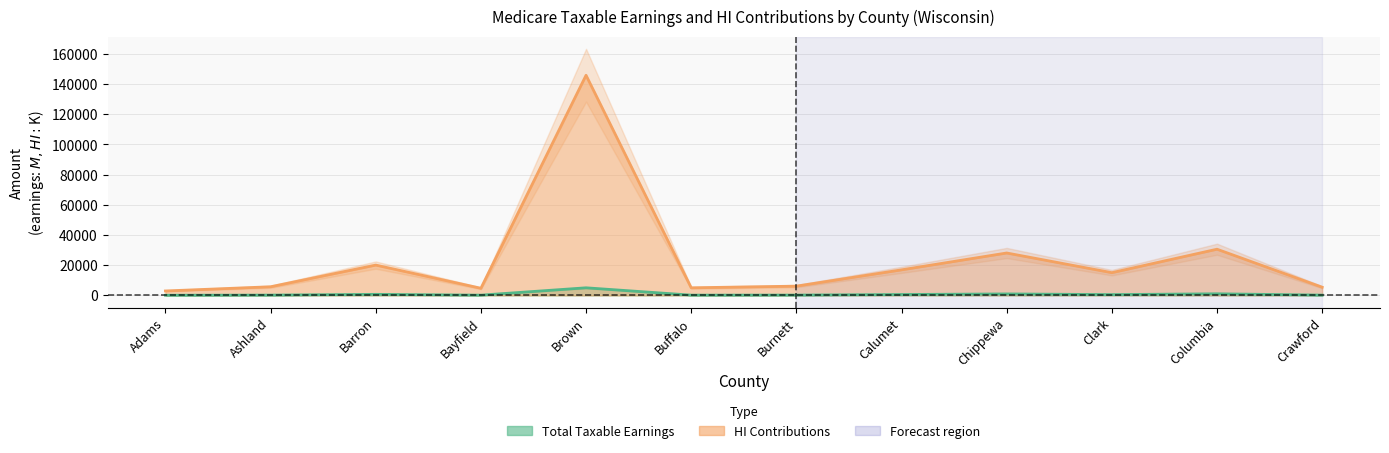

Which label corresponds to the smallest value in the chart?

Adams